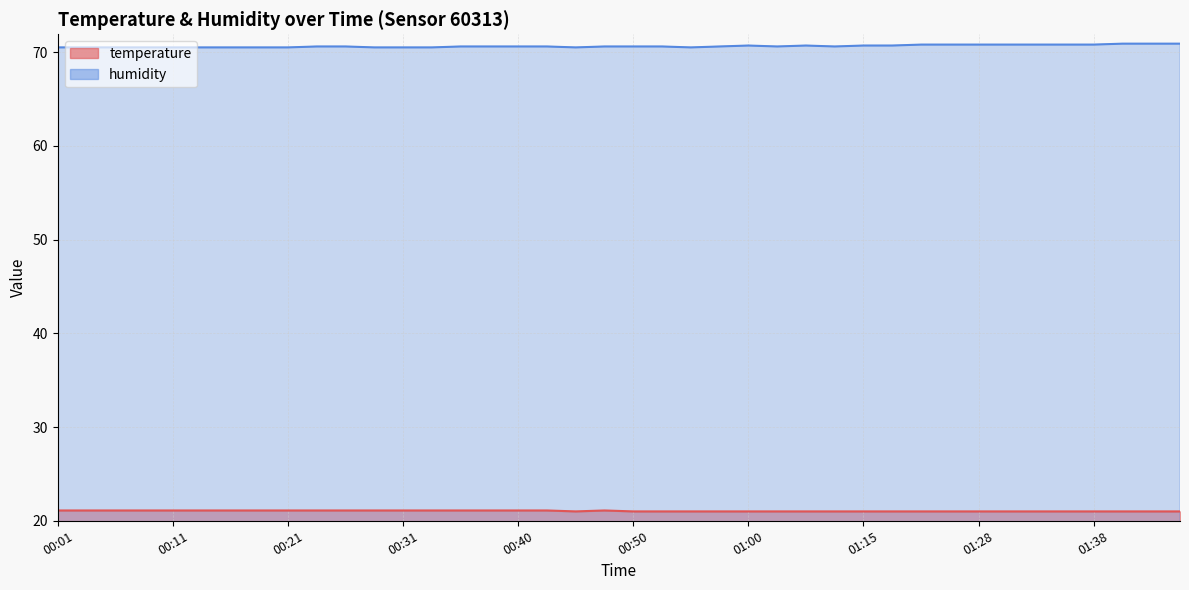

True or false: humidity and temperature cross at least once.

False